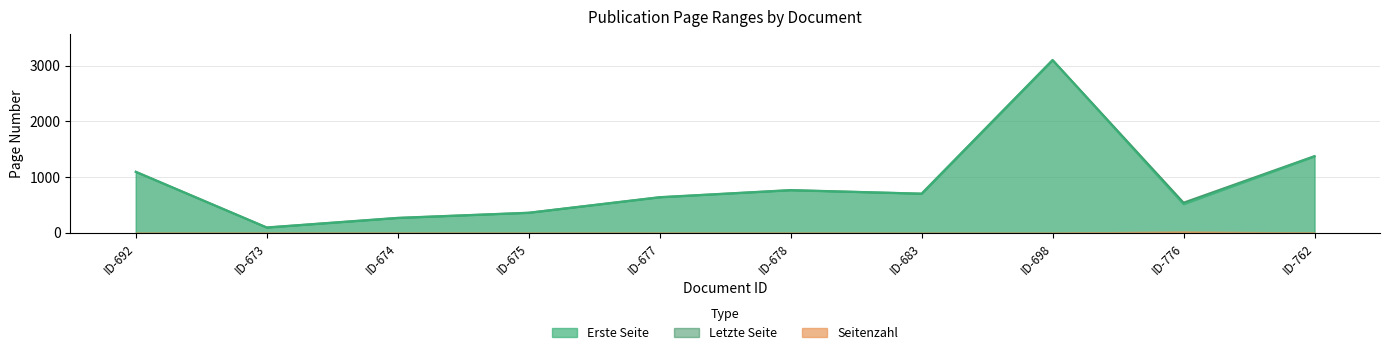

Does the chart display data point markers on the line(s)?

No